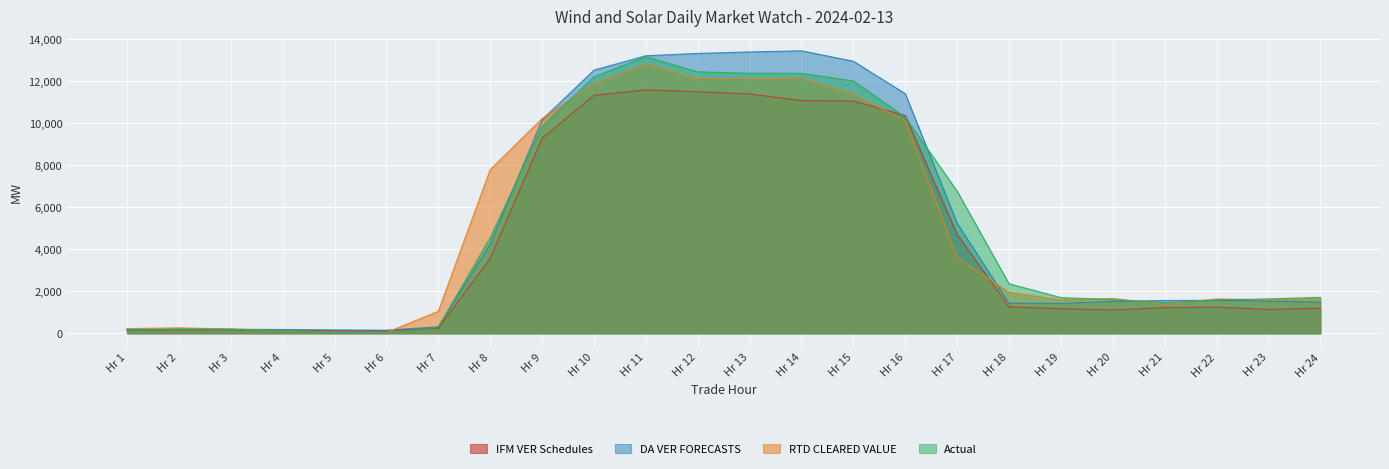

The value of IFM VER Schedules at Hr 15 is 11064.1. True or false?

True